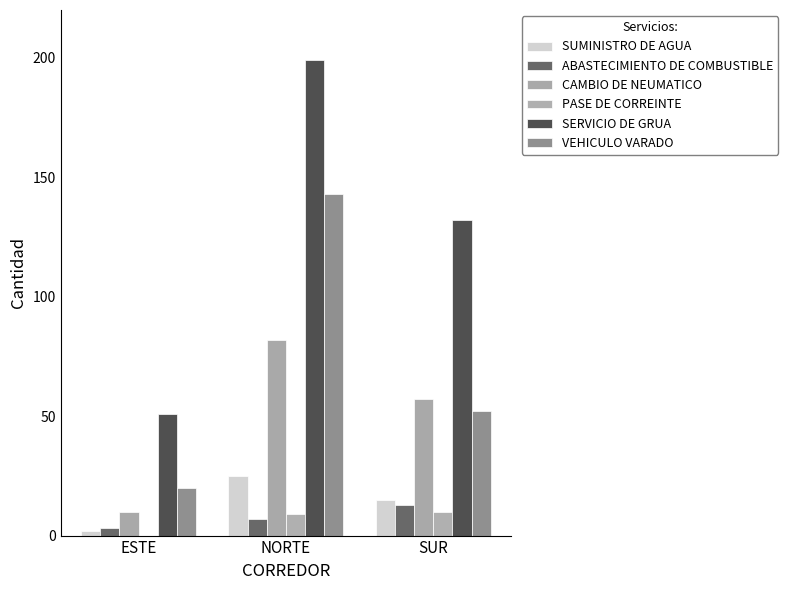

Reading left to right, extract all data points from this chart.

SUMINISTRO DE AGUA: ESTE=2	NORTE=25	SUR=15
ABASTECIMIENTO DE COMBUSTIBLE: ESTE=3	NORTE=7	SUR=13
CAMBIO DE NEUMATICO: ESTE=10	NORTE=82	SUR=57
PASE DE CORREINTE: ESTE=0	NORTE=9	SUR=10
SERVICIO DE GRUA: ESTE=51	NORTE=199	SUR=132
VEHICULO VARADO: ESTE=20	NORTE=143	SUR=52